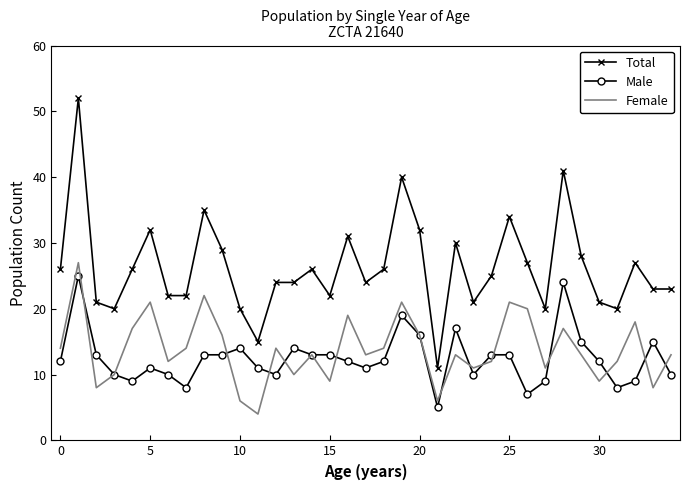

What is the average value of the Male series?

12